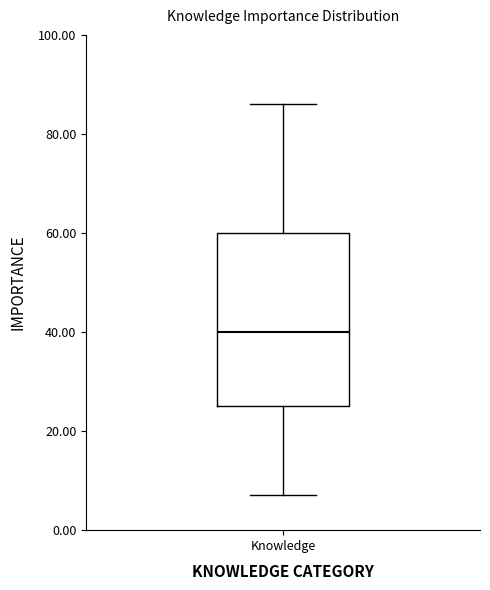

Read this box plot against the y-axis: the position of the median line, the range covered by the box, and the ends of both whiskers. The values are not printed on the chart, so give them approximately, as read against the axis.

median 40, box 26 to 60, whiskers 8 to 86